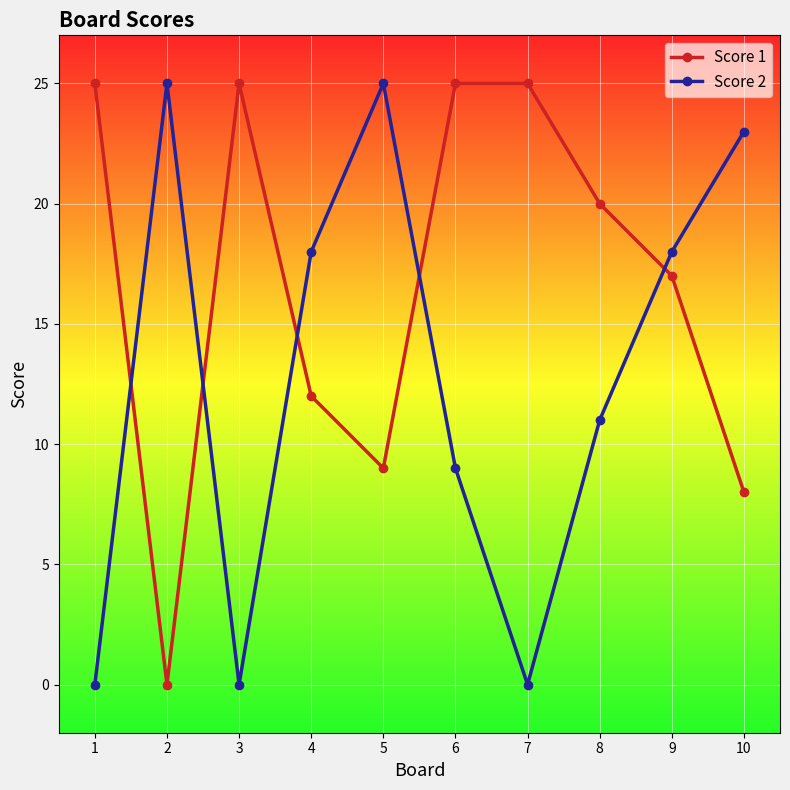

Reading left to right, what are all the values shown in this chart?

Score 1: 1=25	2=0	3=25	4=12	5=9	6=25	7=25	8=20	9=17	10=8
Score 2: 1=0	2=25	3=0	4=18	5=25	6=9	7=0	8=11	9=18	10=23